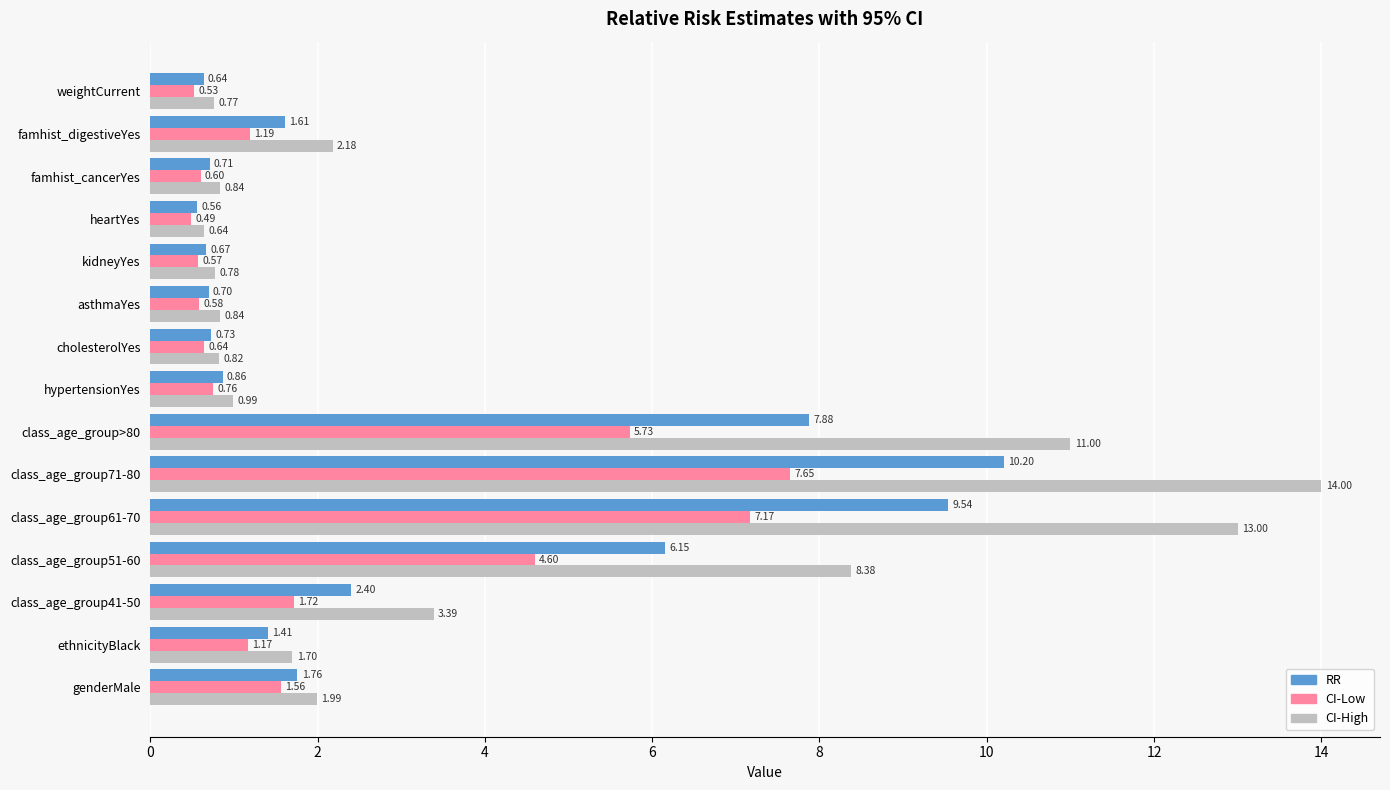

Is the value of CI-High at famhist_cancerYes greater than the value of CI-Low at class_age_group>80?

No